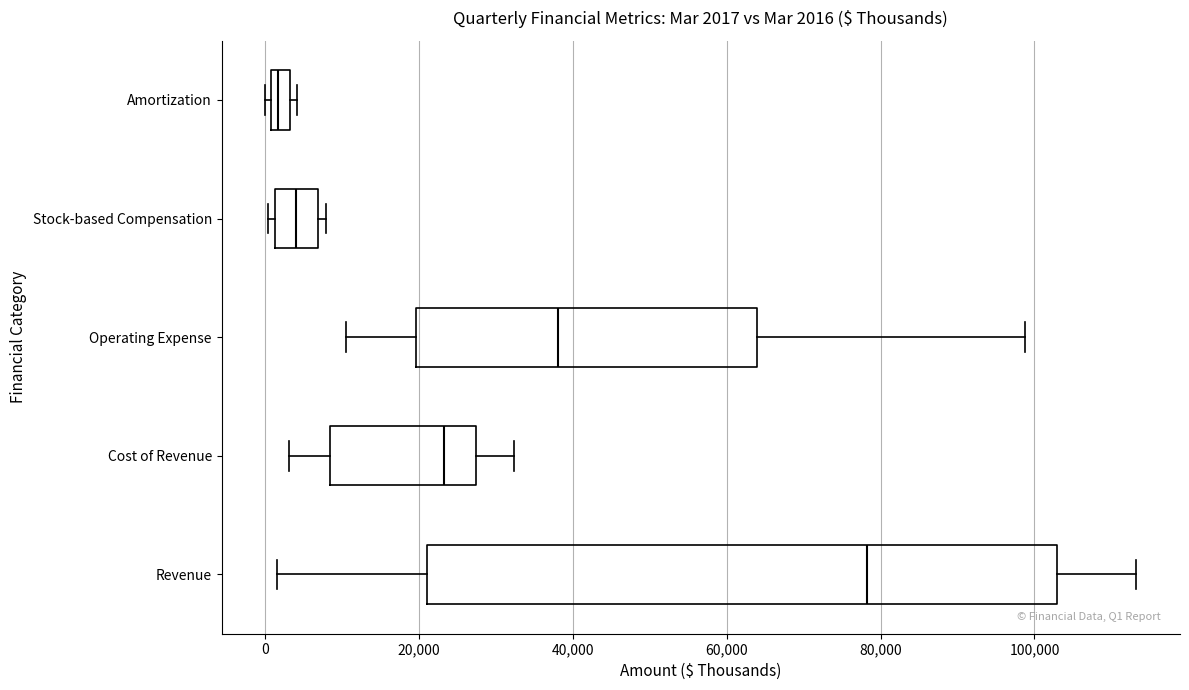

Which box has the furthest to the left median line?

Amortization